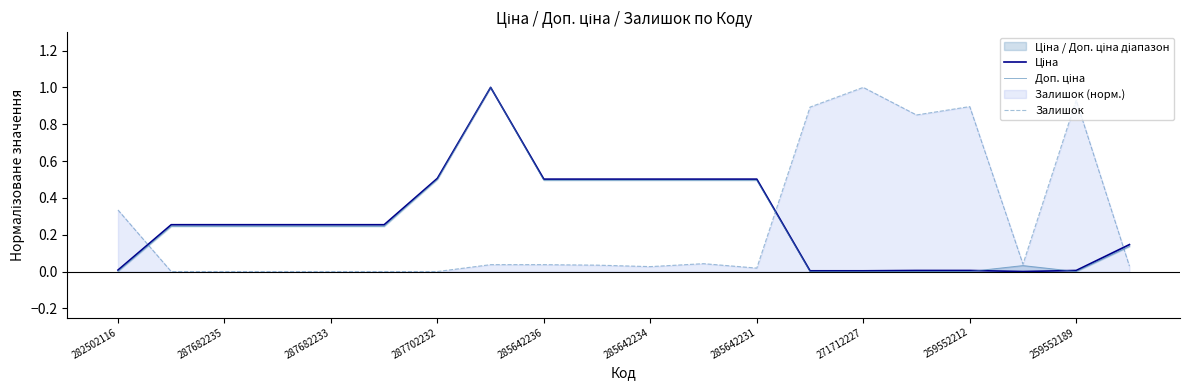

At which label does Залишок reach its peak?

271712227